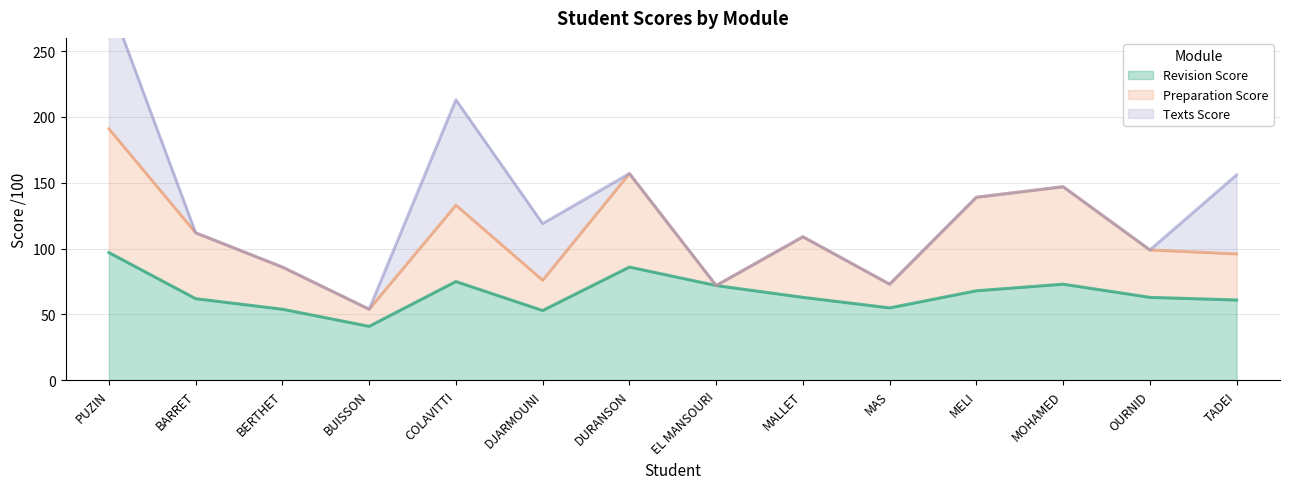

Where is the first local minimum for Preparation Score (line)?

BUISSON